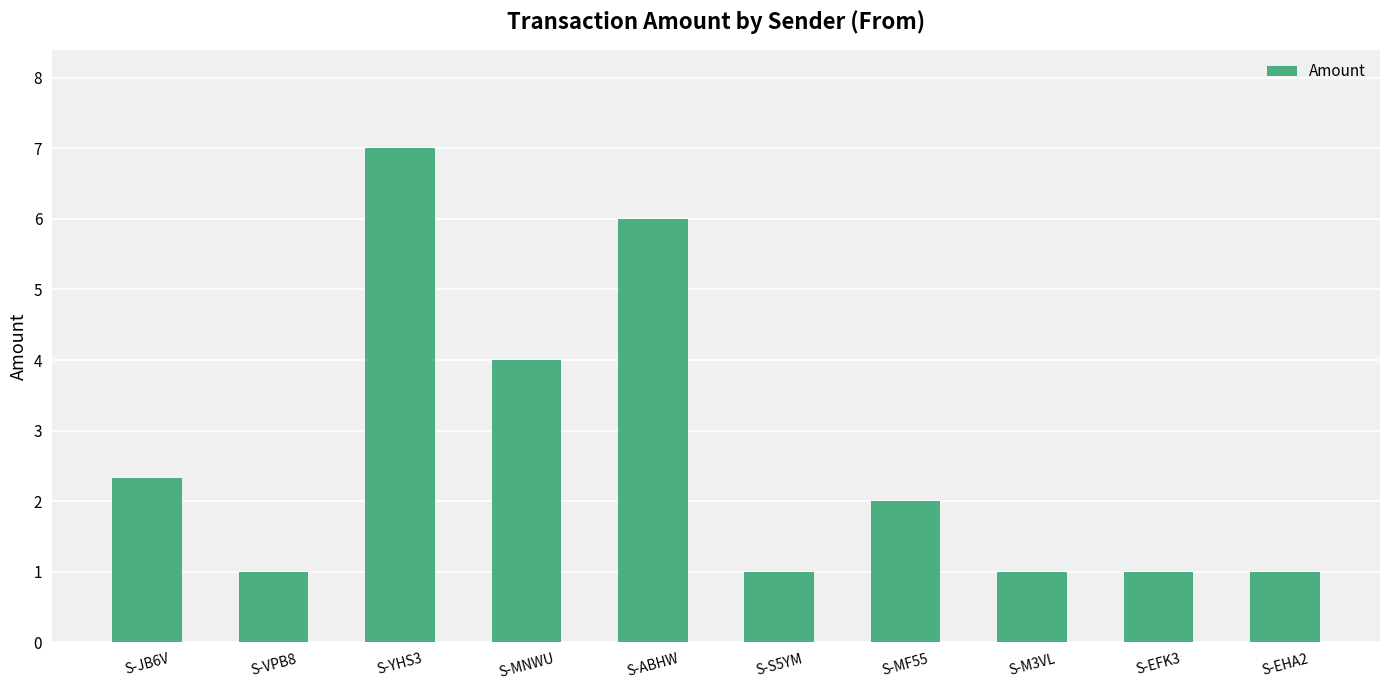

Is it true that the value at S-JB6V is 2.3?

True